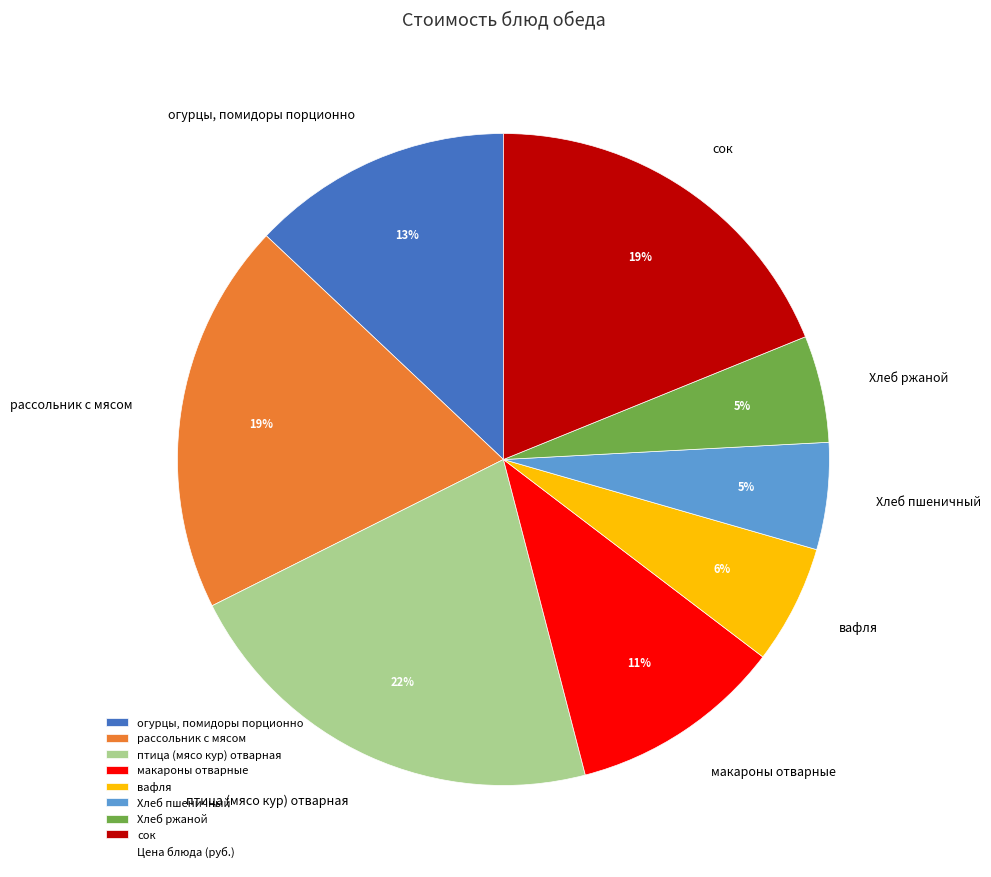

Combined, do Хлеб пшеничный and рассольник с мясом account for over 50%?

No